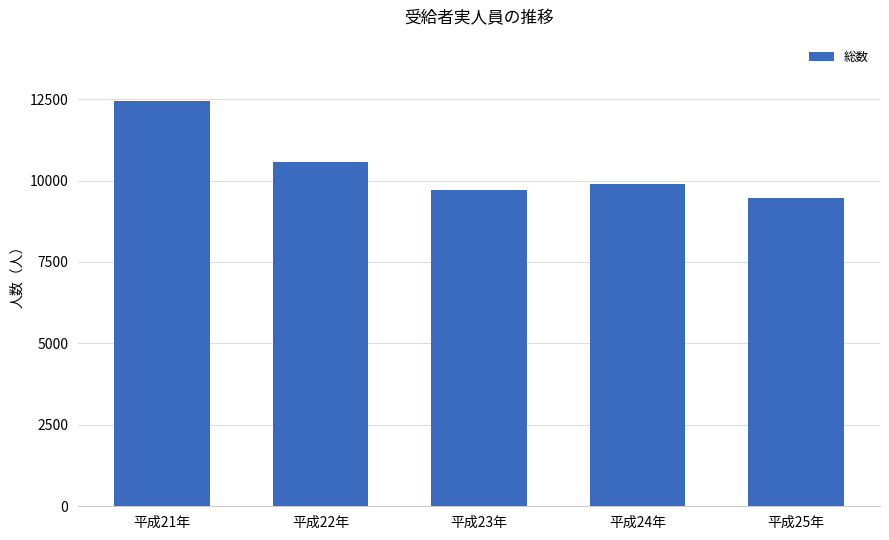

Approximately how many times larger is the value at 平成22年 compared to 平成21年?

0.8